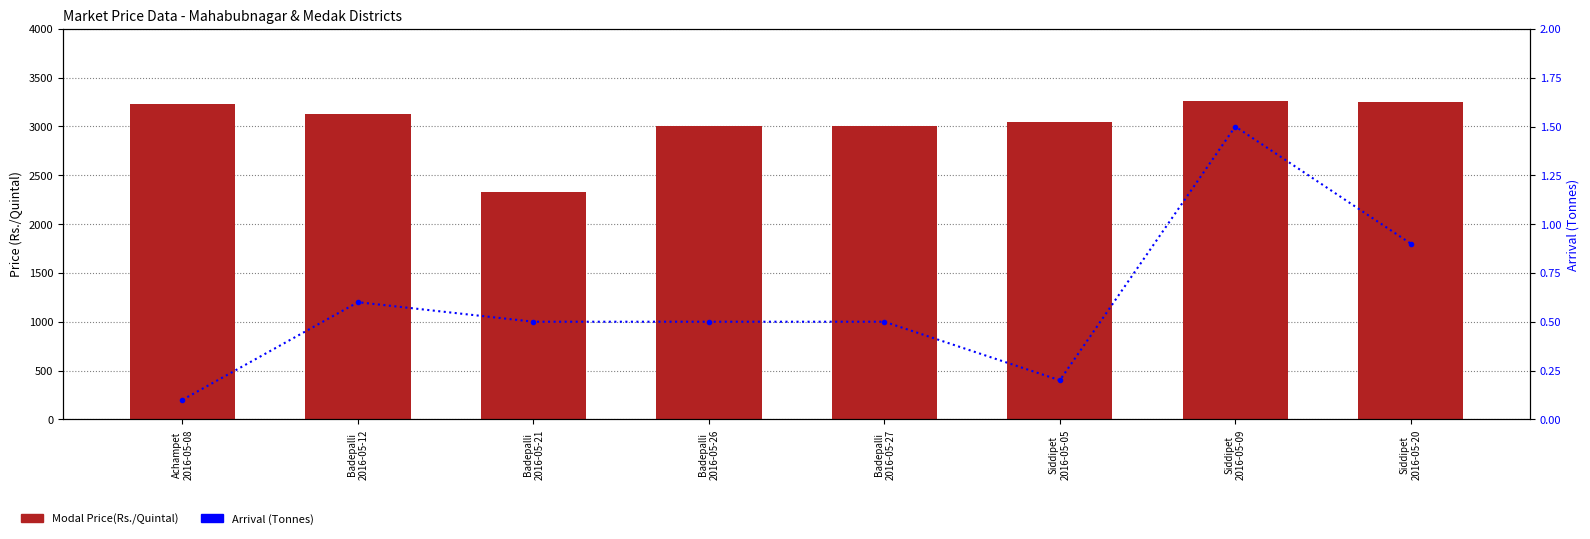

What is the value of the Arrival (Tonnes) bar at the 5th from the left?

0.5